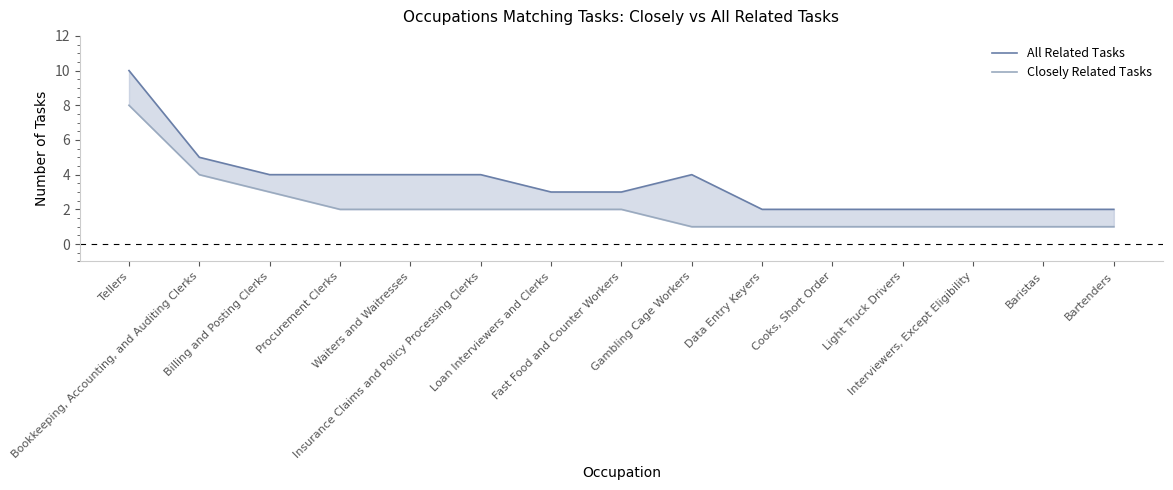

What are all the series names shown in the legend?

All Related Tasks, Closely Related Tasks